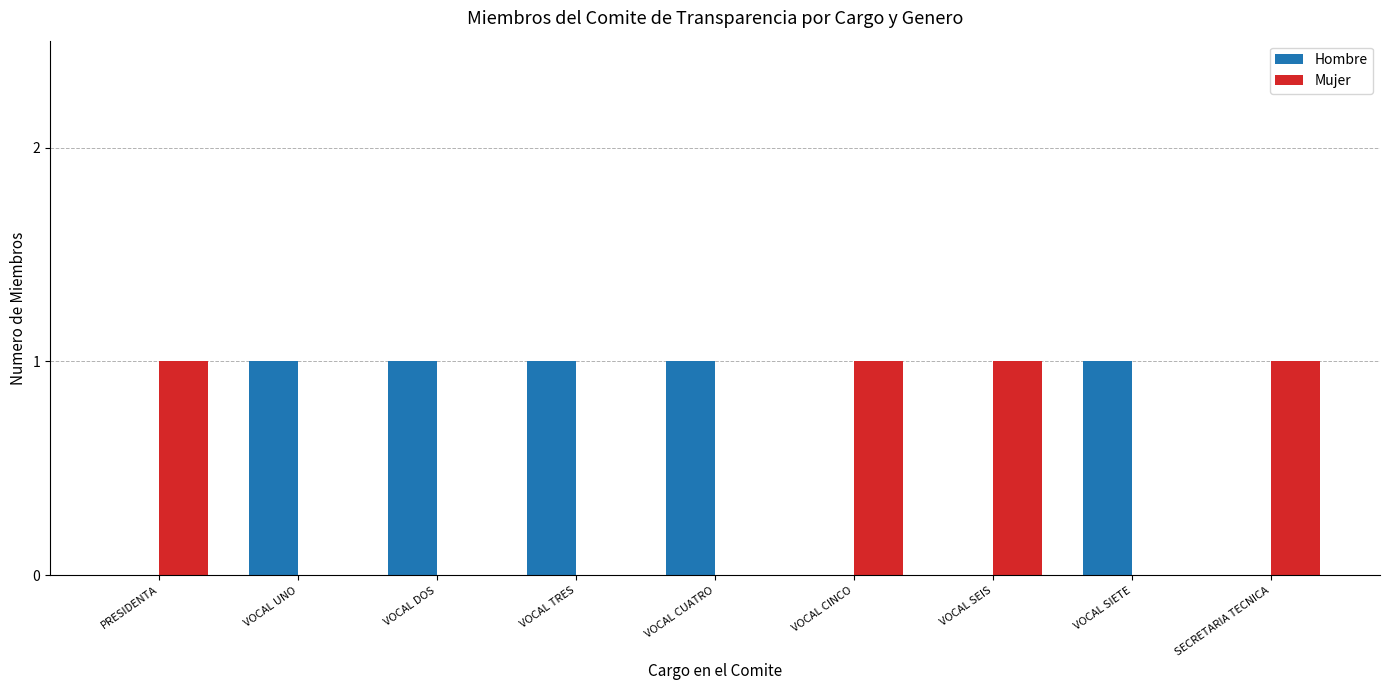

Reading left to right, list all the values displayed in this chart.

Hombre: PRESIDENTA=0	VOCAL UNO=1	VOCAL DOS=1	VOCAL TRES=1	VOCAL CUATRO=1	VOCAL CINCO=0	VOCAL SEIS=0	VOCAL SIETE=1	SECRETARIA TECNICA=0
Mujer: PRESIDENTA=1	VOCAL UNO=0	VOCAL DOS=0	VOCAL TRES=0	VOCAL CUATRO=0	VOCAL CINCO=1	VOCAL SEIS=1	VOCAL SIETE=0	SECRETARIA TECNICA=1